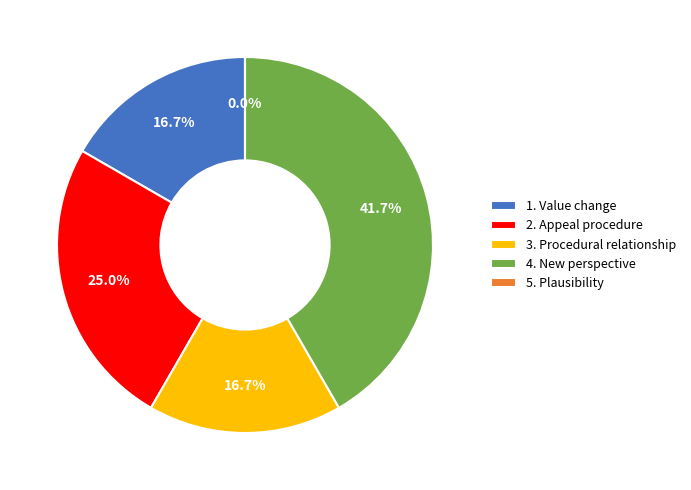

What is the largest slice in the pie chart?

4. New perspective